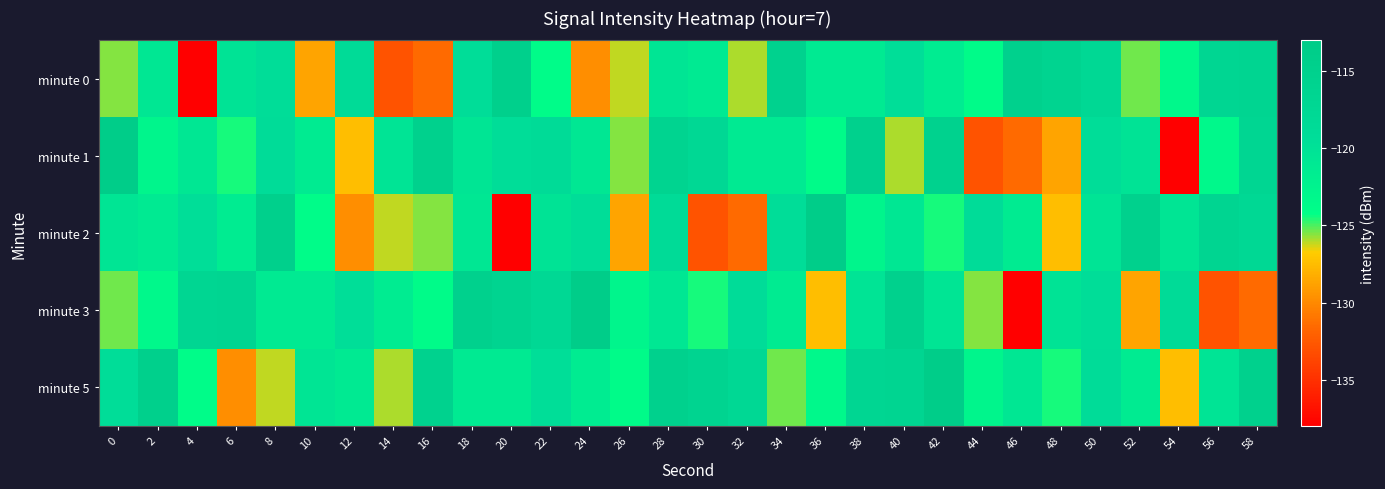

What is the maximum value shown in the chart?

-113.7